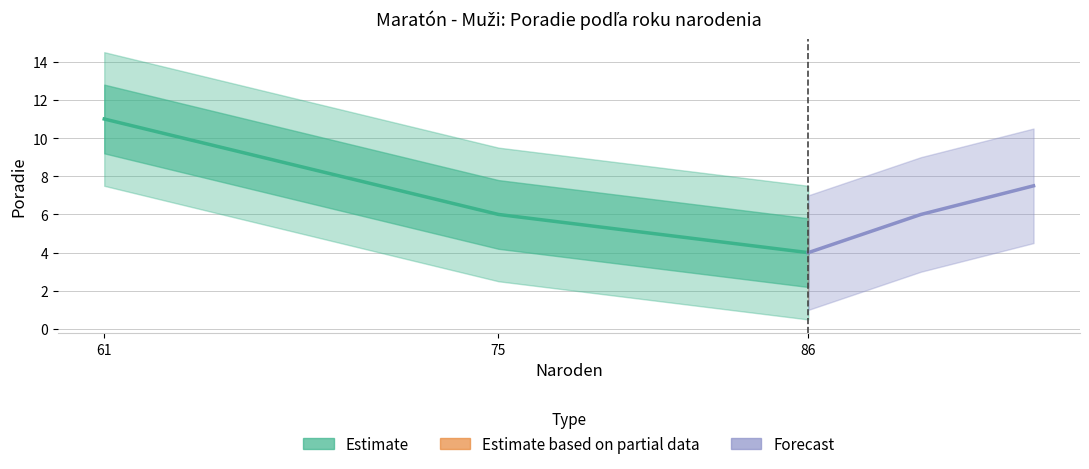

Which label corresponds to the smallest value in the chart?

86